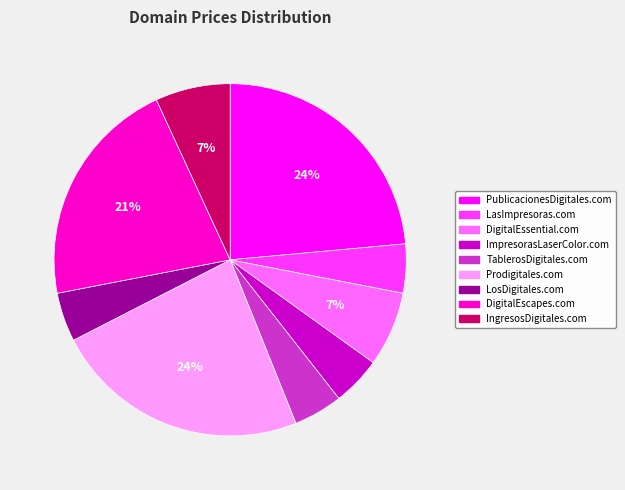

What is the ratio of the value at LasImpresoras.com to the value at TablerosDigitales.com?

1.0